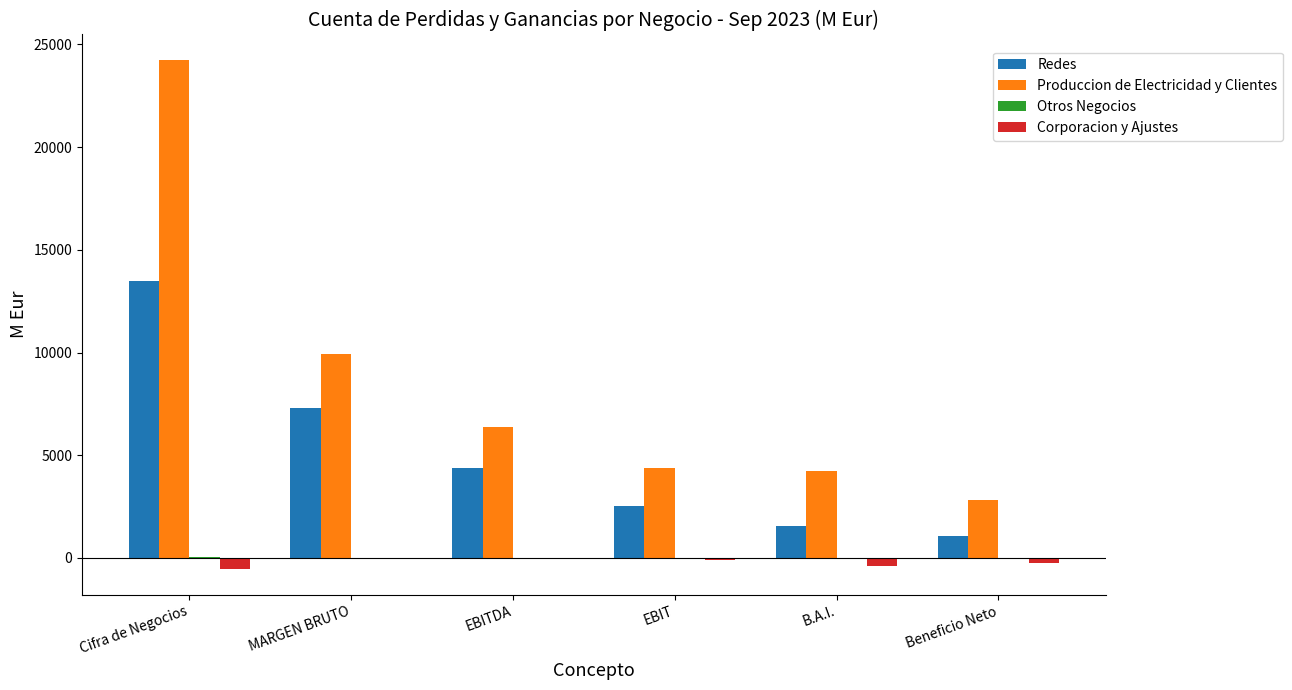

Which category has the highest value in the Redes series?

Cifra de Negocios